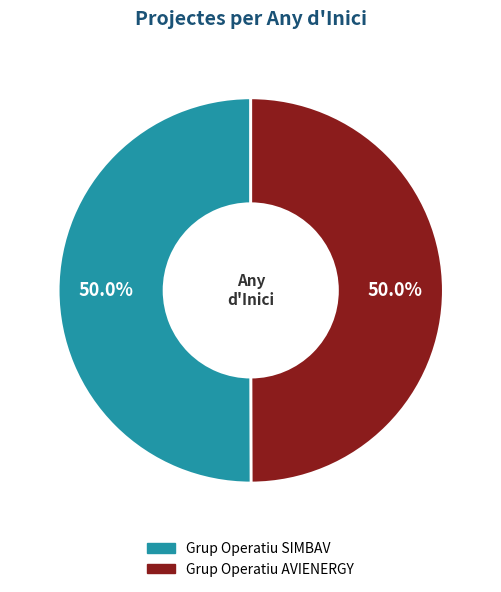

What is the ratio of the value at Grup Operatiu SIMBAV to the value at Grup Operatiu AVIENERGY?

1.0